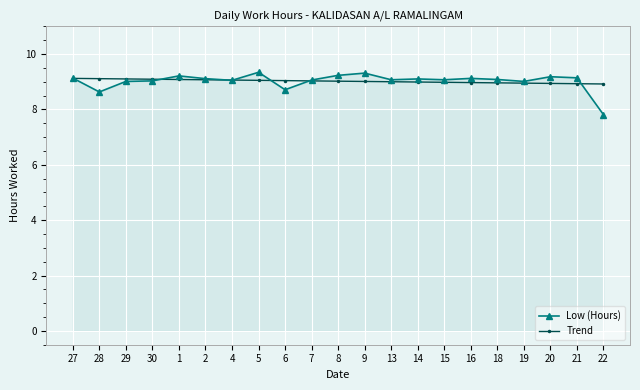

At which category does Low (Hours) reach its first local valley?

28